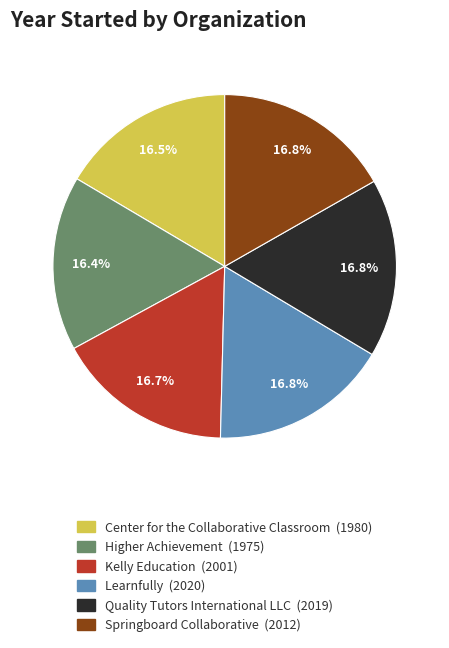

Count the number of slices in the pie.

6